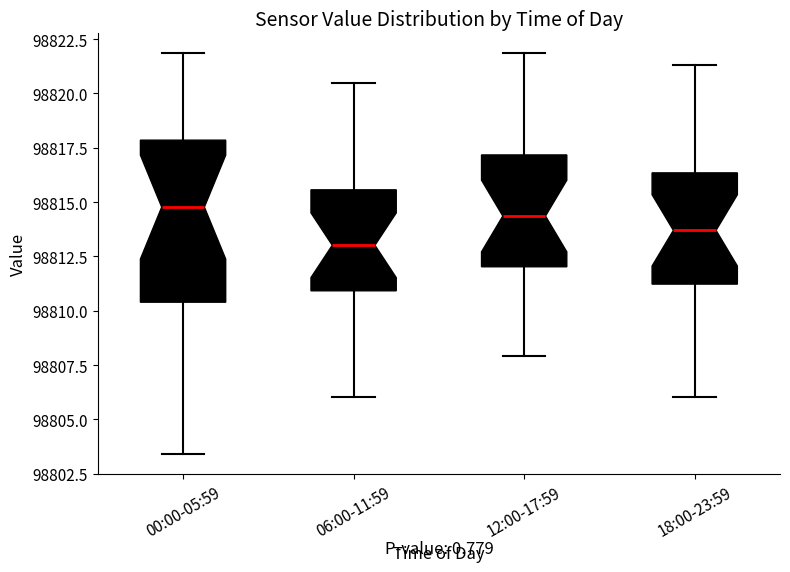

Where does the lower whisker of the box for 06:00-11:59 end on the y-axis? The values are not printed on the chart, so give them approximately, as read against the axis.

98806.0